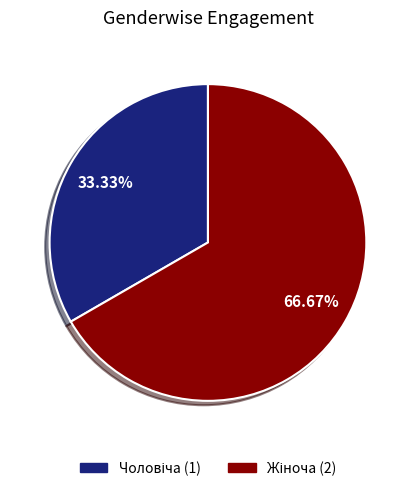

Is there any slice that represents more than half of the pie?

Yes